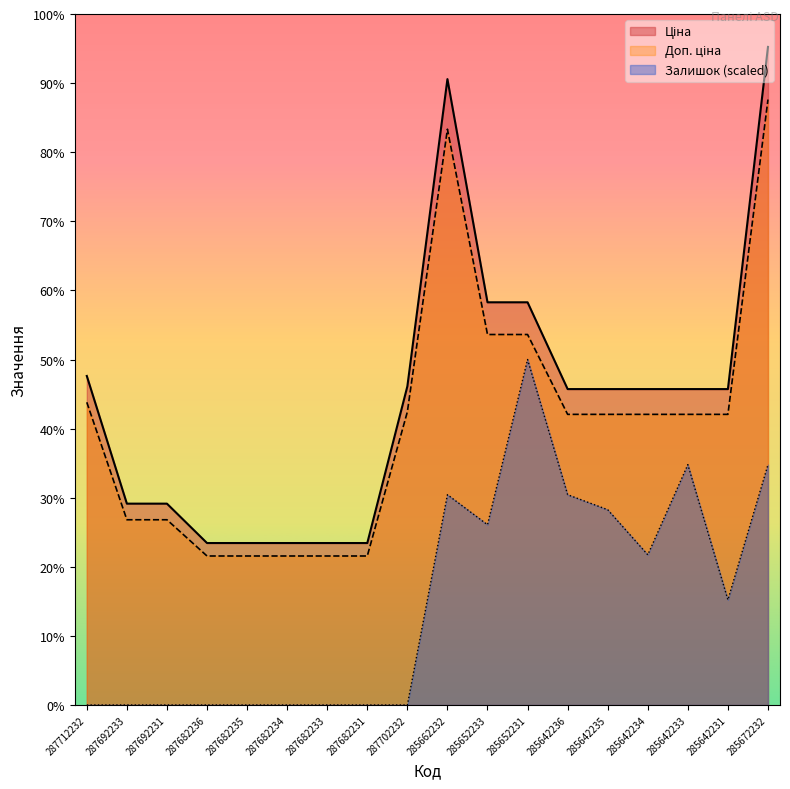

Which series changed the most between 287692233 and 285662232?

Ціна